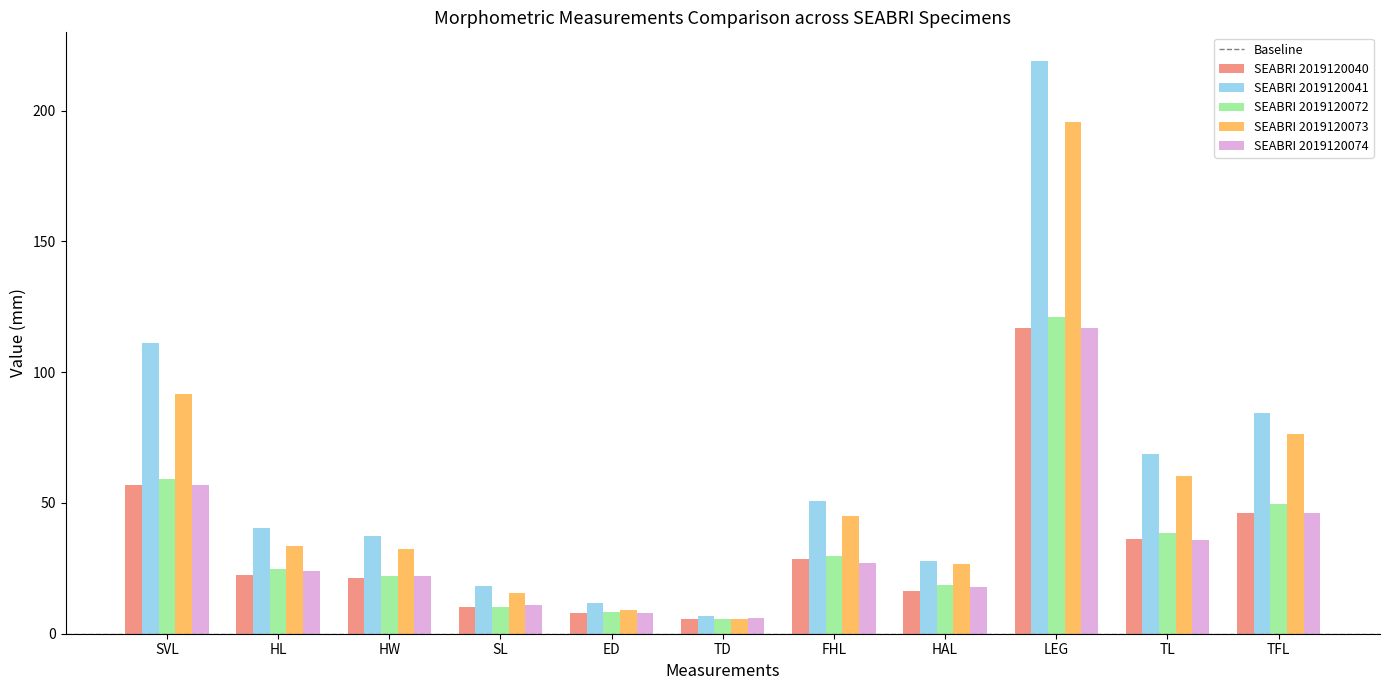

Are the bars grouped side by side (vs. stacked)?

Yes